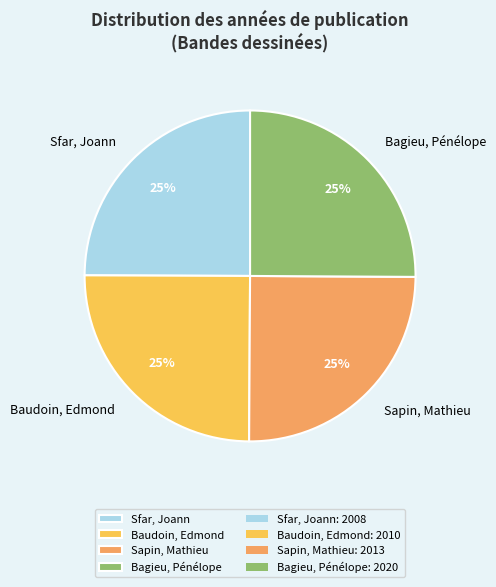

How many slices are in this pie chart?

4